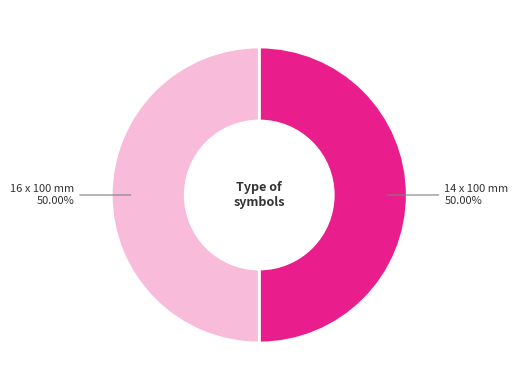

Count the number of slices in the pie.

2